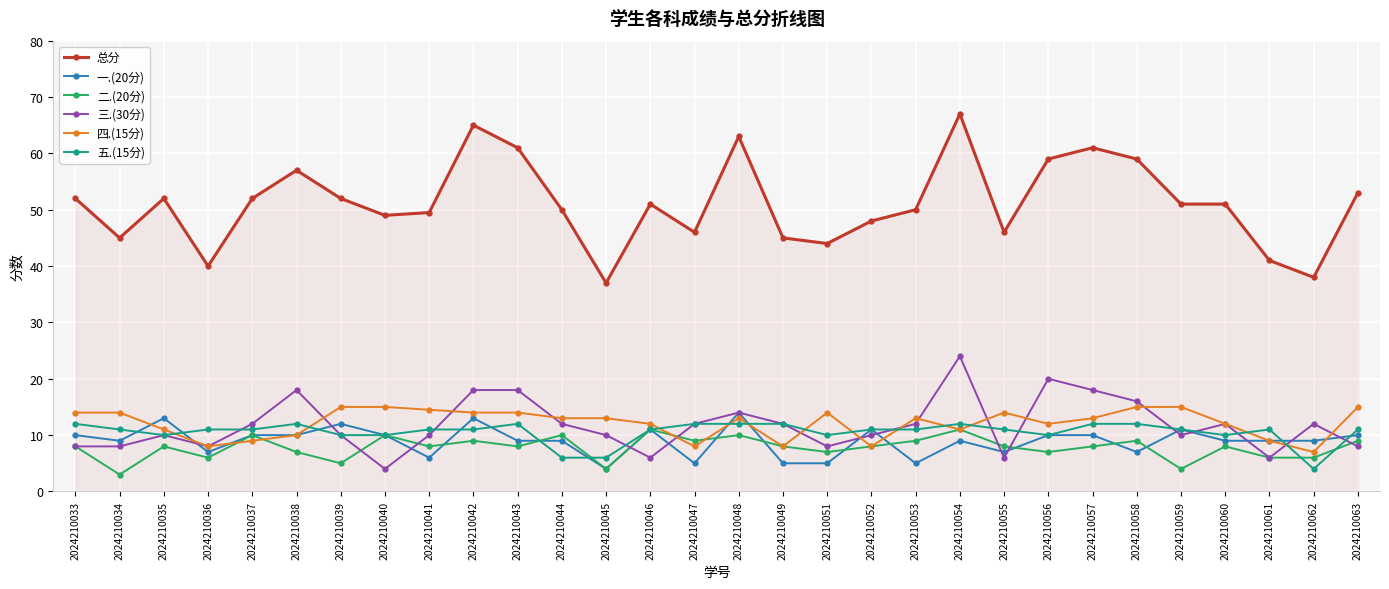

What is the smallest value displayed?

3.0